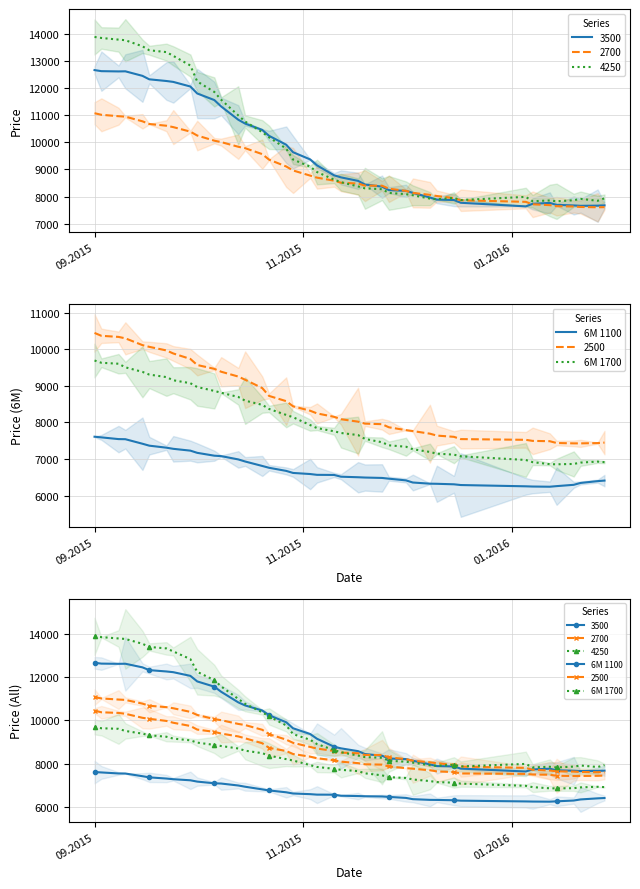

How many data points in 6M 1100 are above 6567?

19